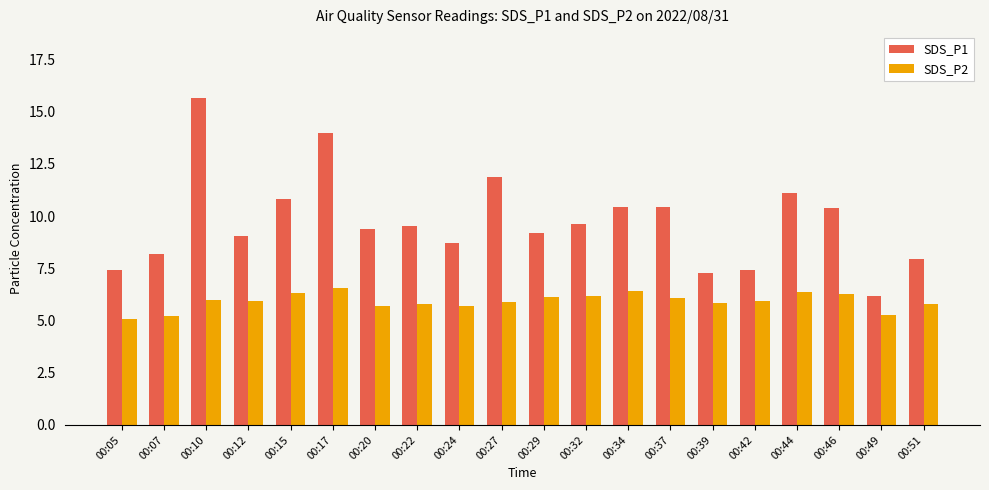

Rank the series by their average value, from highest to lowest.

SDS_P1, SDS_P2